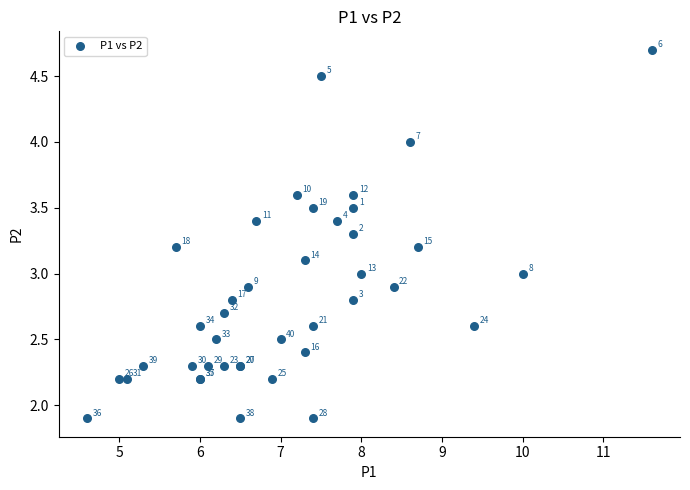

What Y value in the scatter plot is closest to 3?

3.0